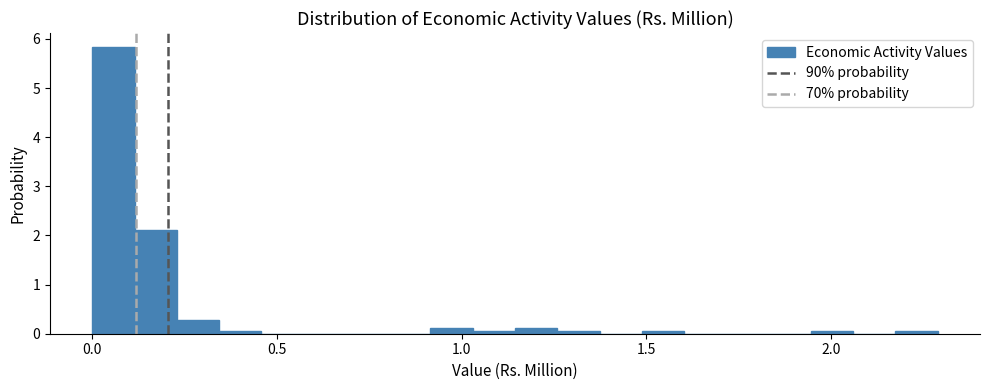

Around what value on the x-axis is the tallest bar? Give the approximate position of its centre, as read against the axis.

0.05